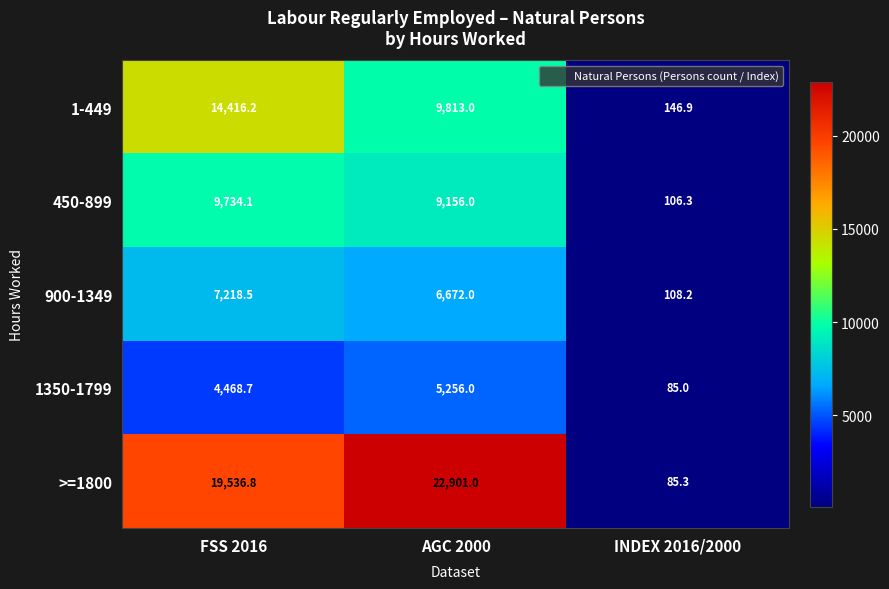

Reading right to left, list all the values displayed in this chart.

1-449: 146.9	9813.0	14416.2
450-899: 106.3	9156.0	9734.1
900-1349: 108.2	6672.0	7218.5
1350-1799: 85.0	5256.0	4468.7
>=1800: 85.3	22901.0	19536.8